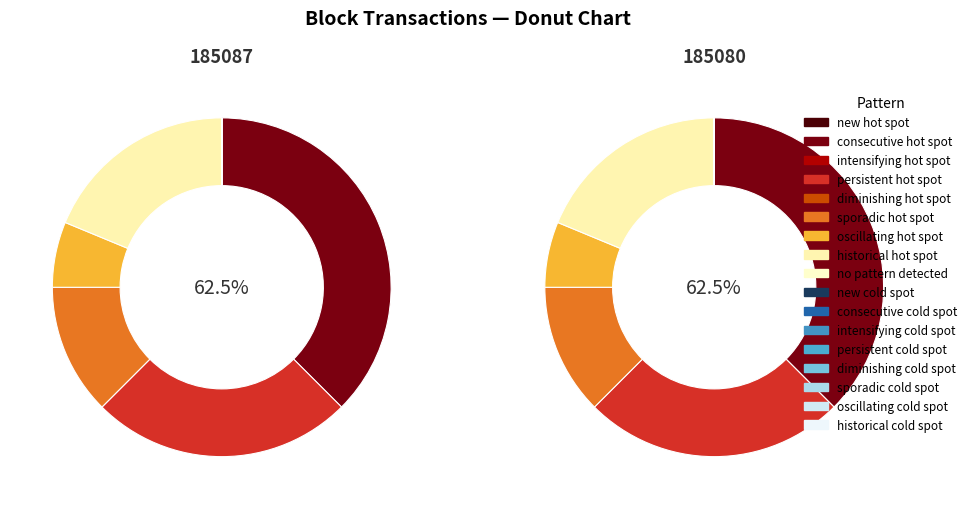

Combined, do 185080 and 185087 account for over 50%?

Yes